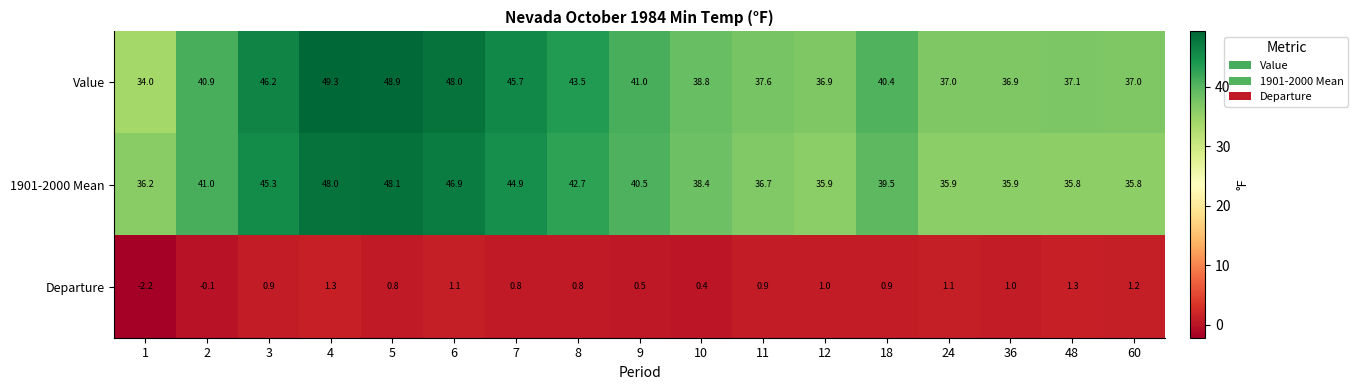

True or false: Value has a value of 17.2 at 6.

False